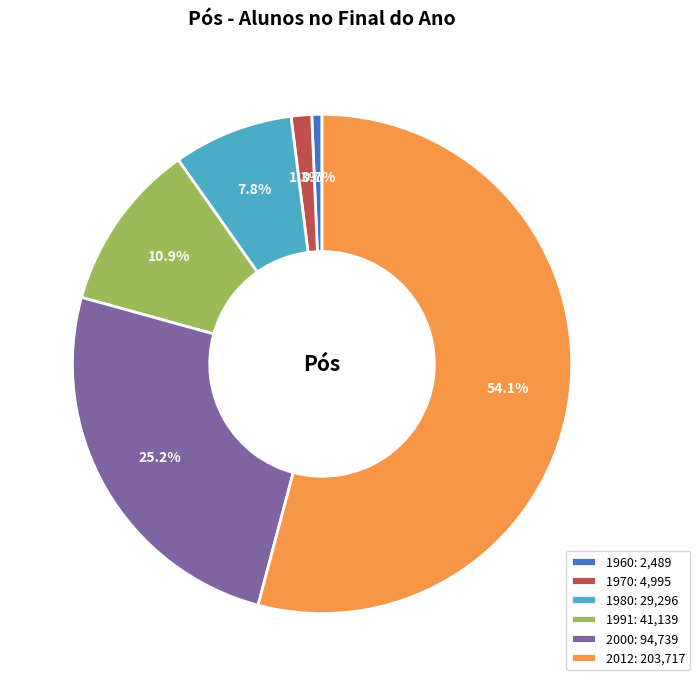

Rank the categories by value from lowest to highest.

1960, 1970, 1980, 1991, 2000, 2012